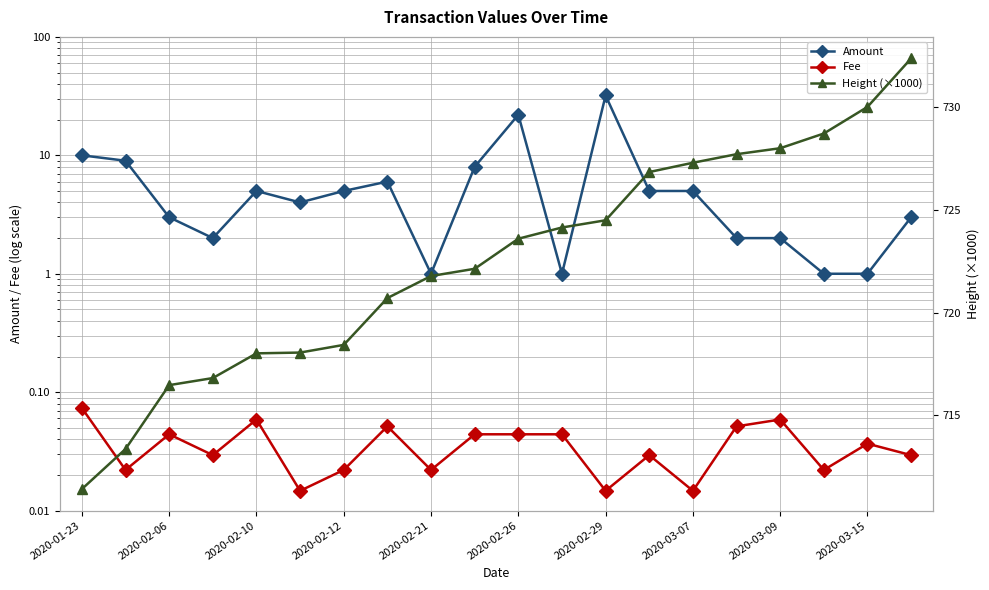

Count the Fee values in the range 0 to 1.

20